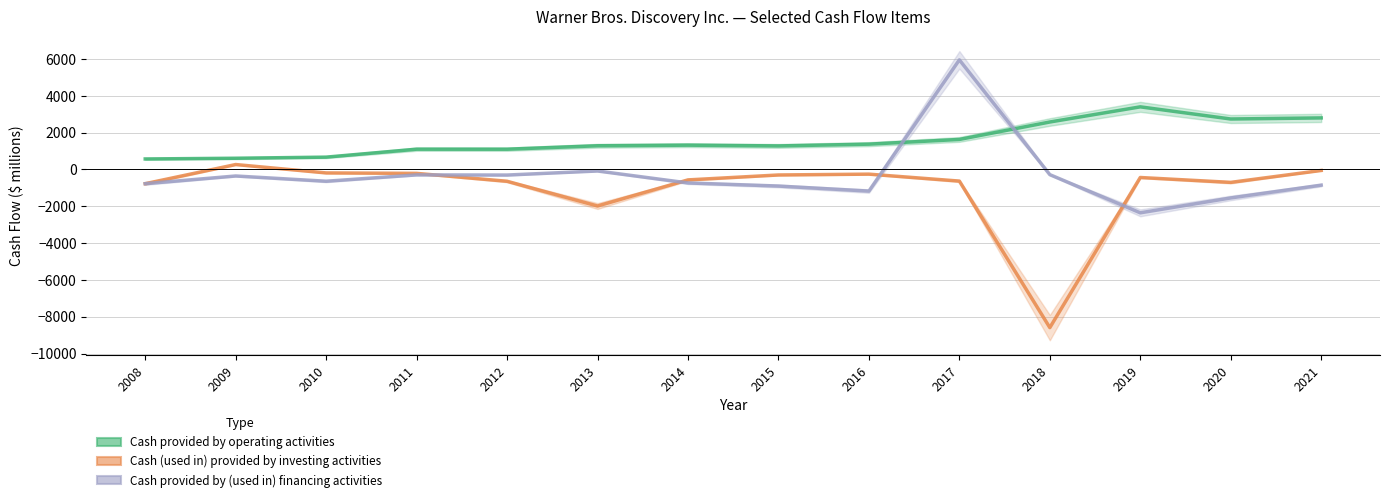

What is the difference between the Cash provided by (used in) financing activities values at 2009 and 2010?

285